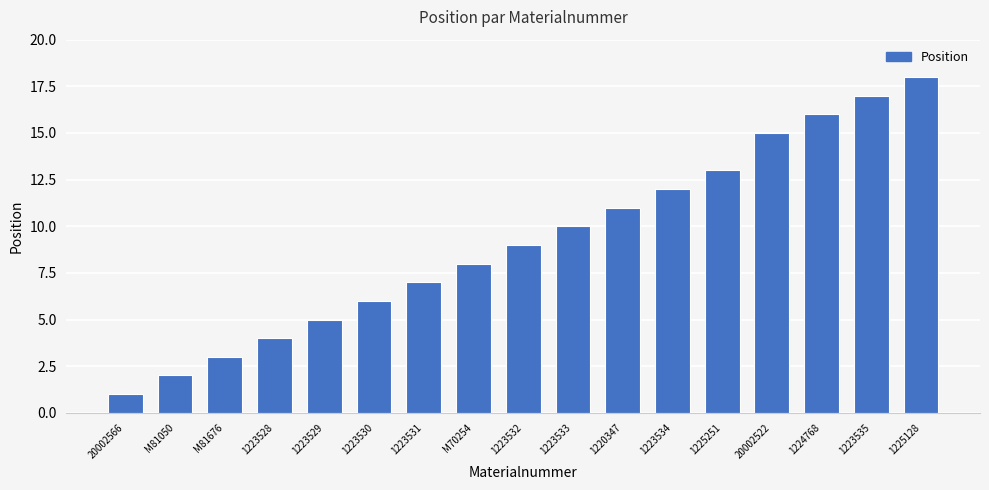

Which category has the highest value across all series?

1225128